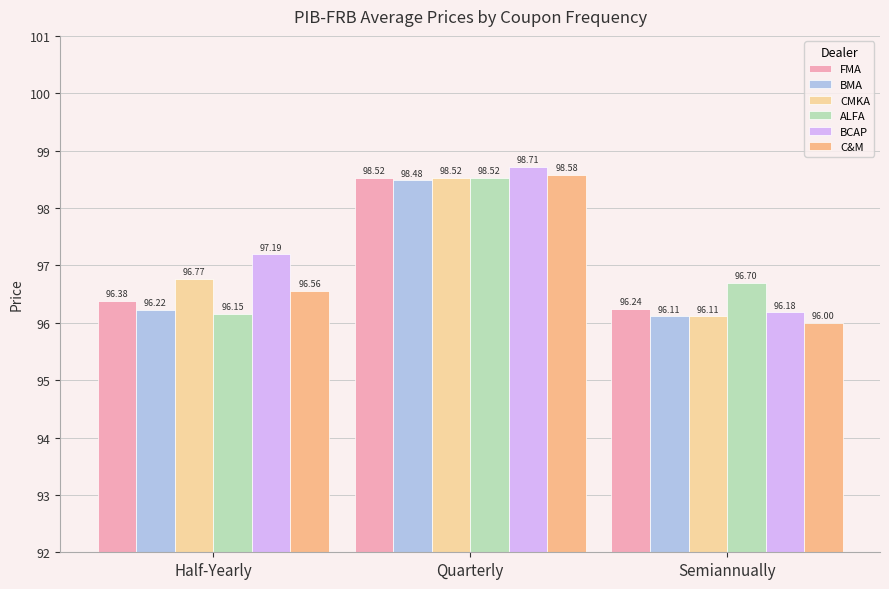

What is the total value across all series at Semiannually?

577.3